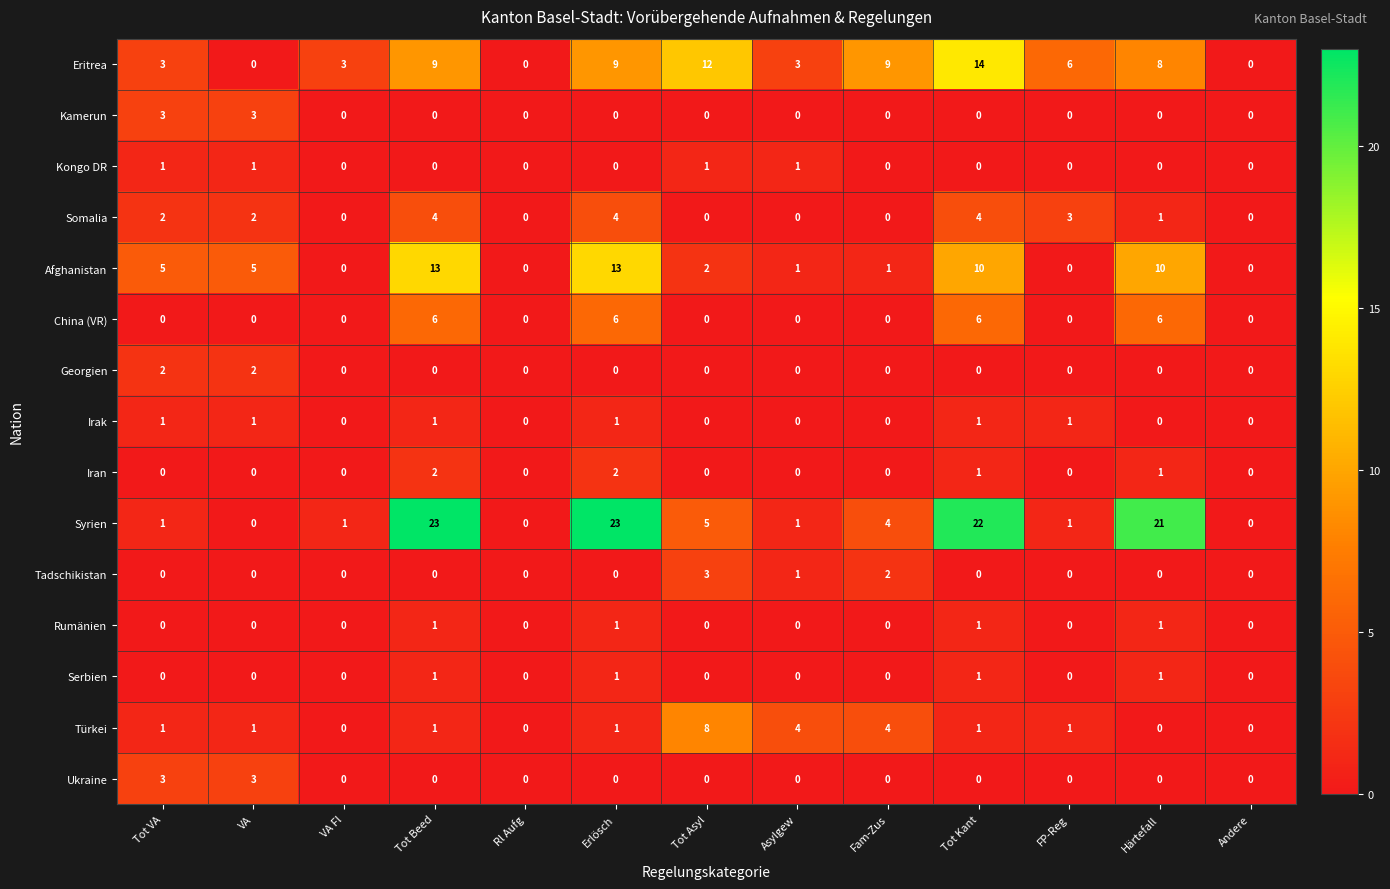

Which series has the largest range (max minus min)?

Syrien